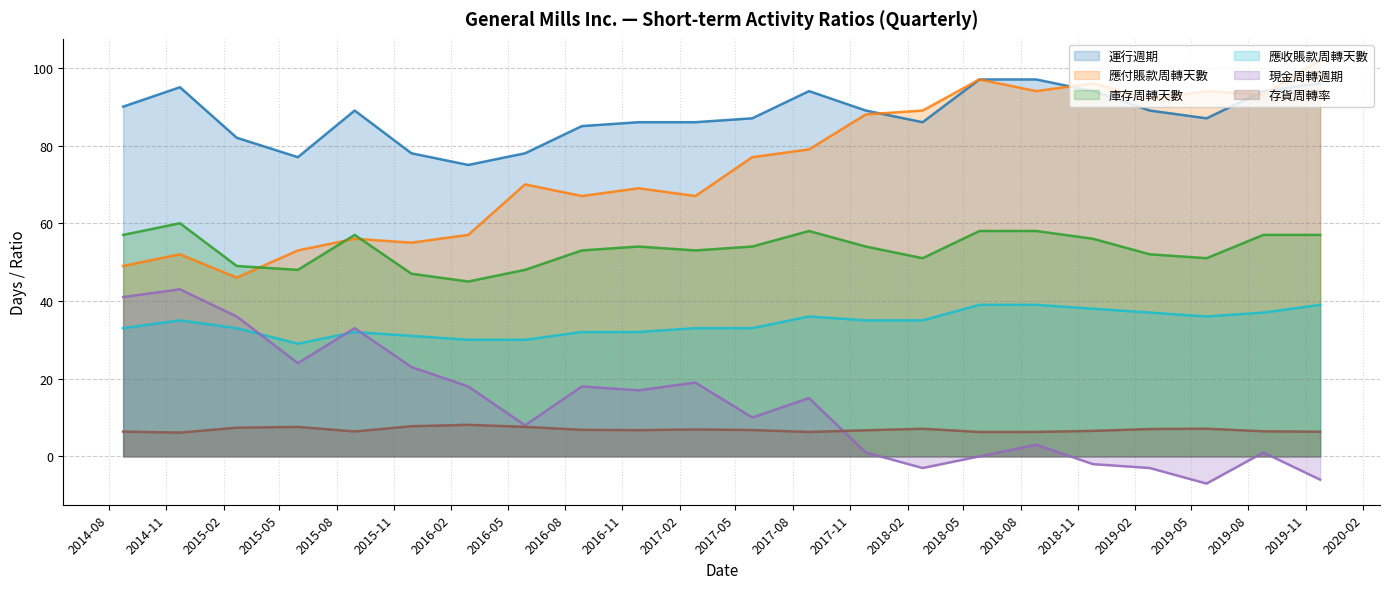

Does the chart have visible grid lines?

Yes